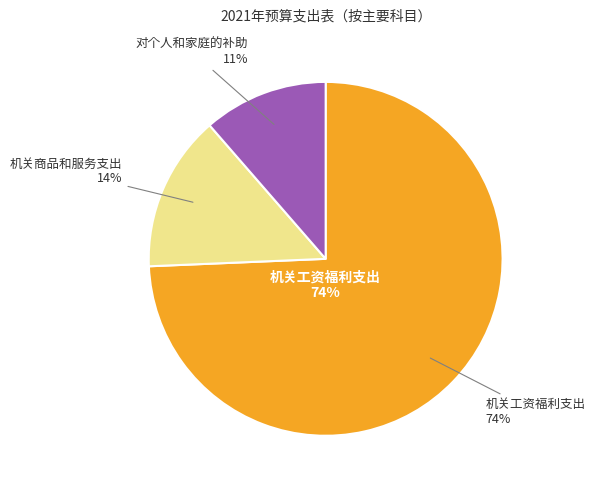

Is there a majority slice in this chart?

Yes